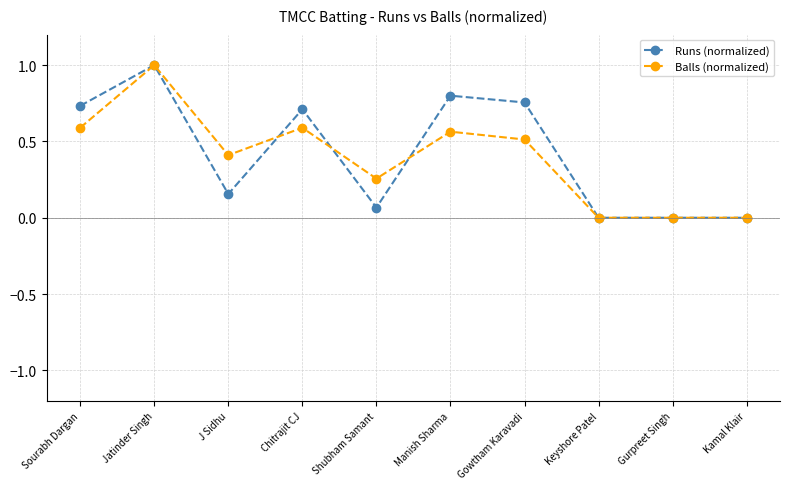

At Manish Sharma, list the series in order from largest to smallest.

Runs (normalized), Balls (normalized)